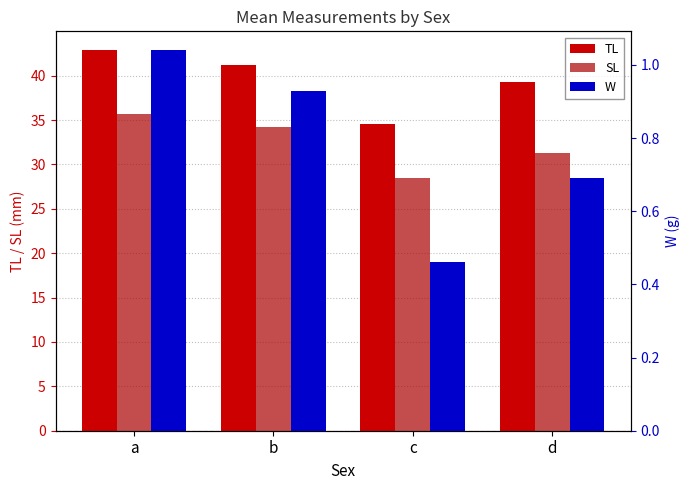

Count the number of categories in the chart.

4